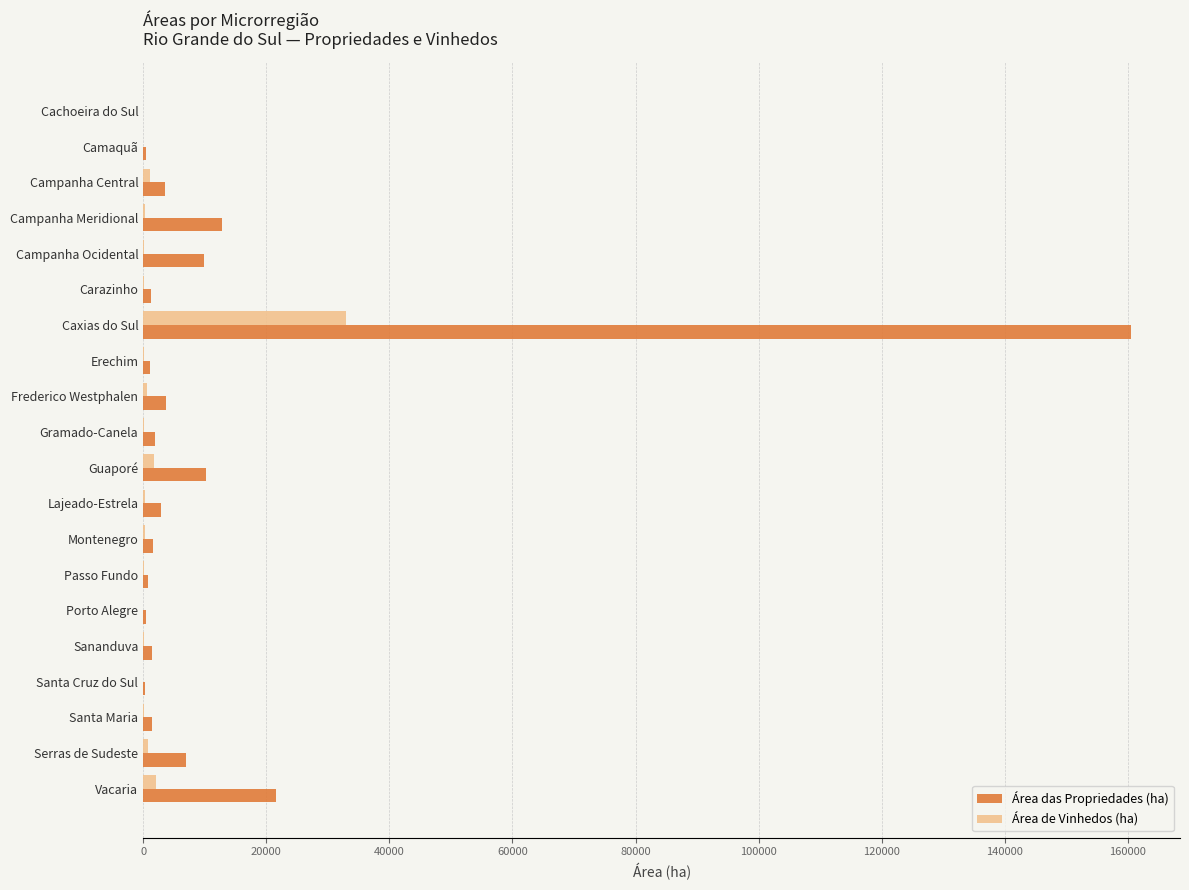

What is the sum of all Área de Vinhedos (ha) values?

40777.5